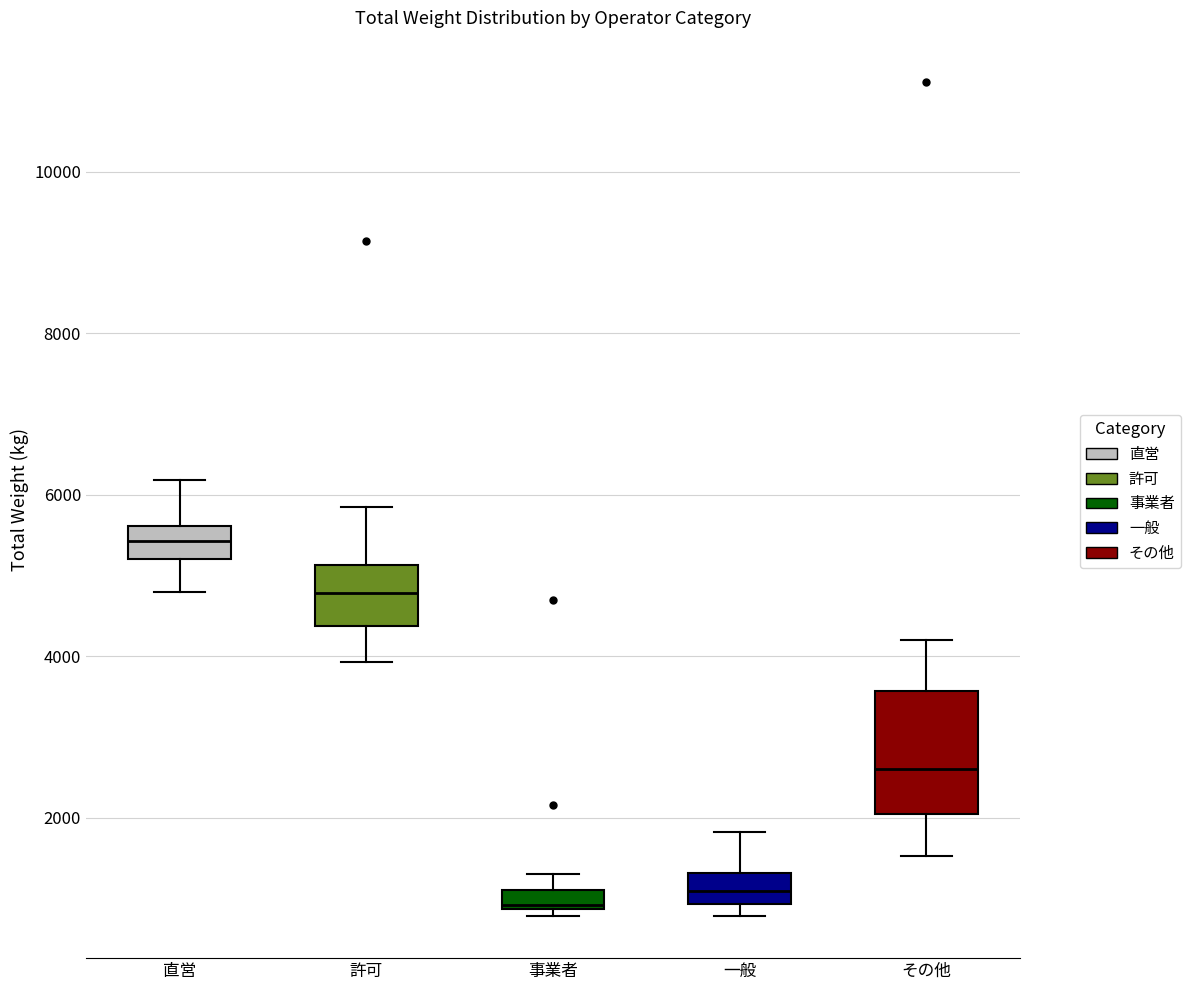

Where does the median line of the box for 一般 sit on the y-axis? The values are not printed on the chart, so give them approximately, as read against the axis.

1200